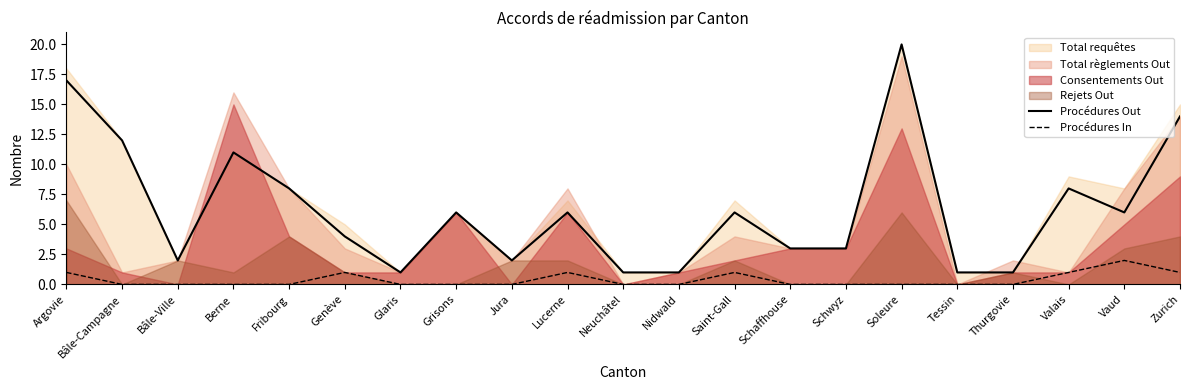

Where is the first local maximum for Procédures In?

Genève